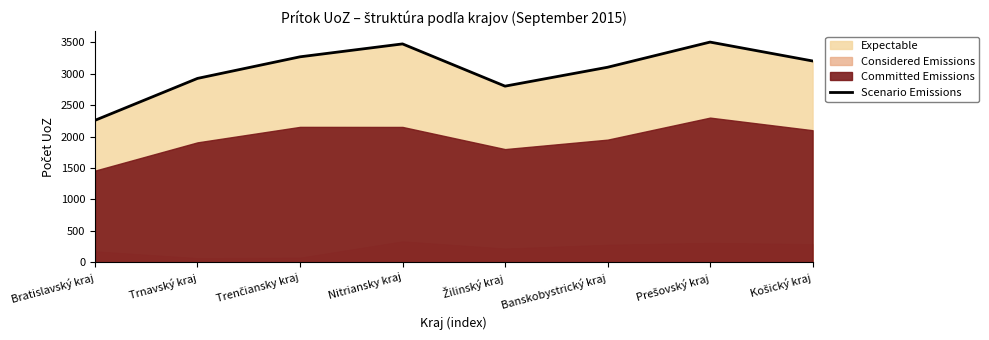

What is the minimum value shown in the chart?

2257